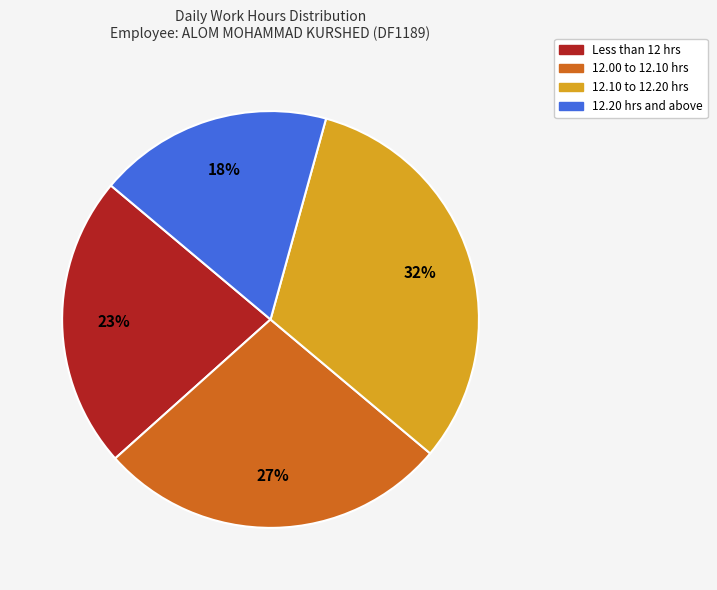

Is there a majority slice in this chart?

No